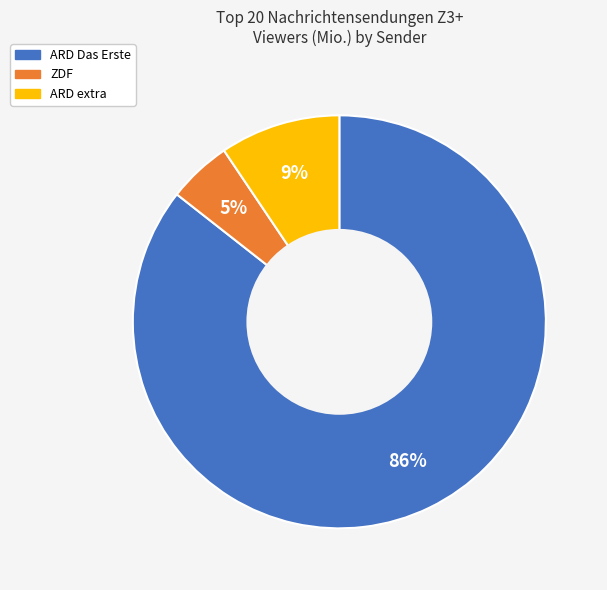

How many slices are in this pie chart?

3